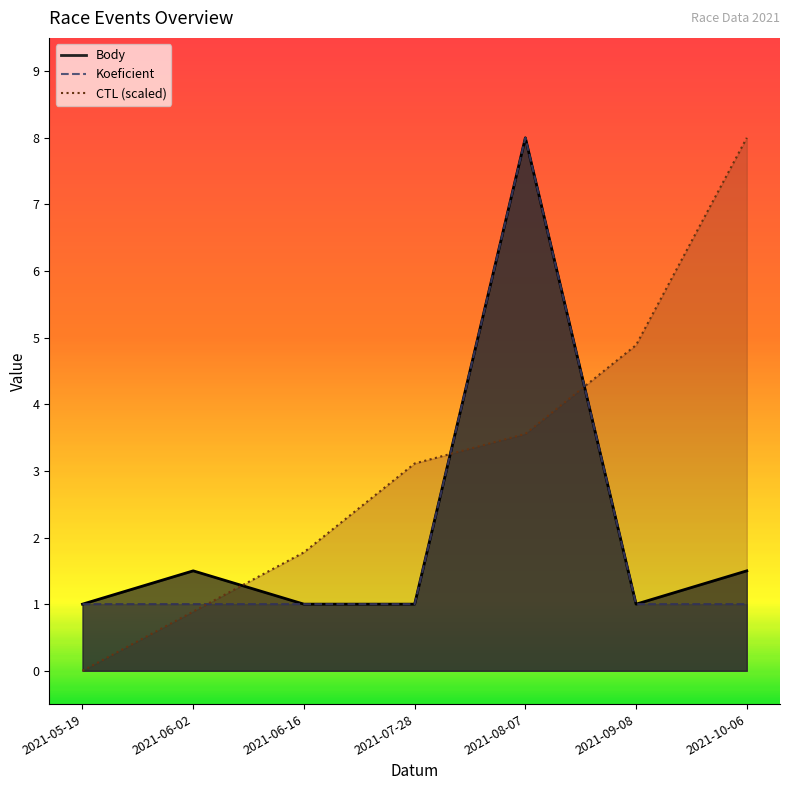

Is it true that Body equals 0.4 at 2021-07-28?

False